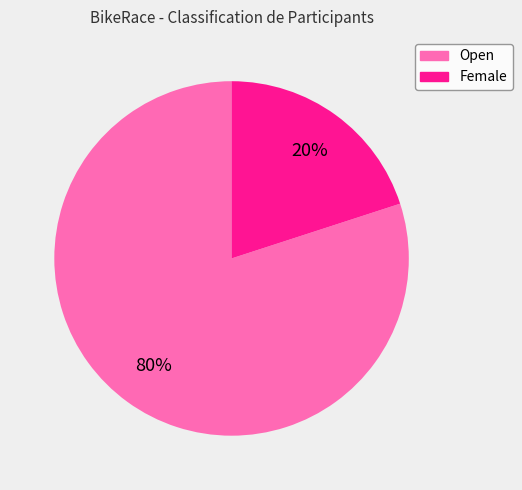

What is the largest slice in the pie chart?

Open